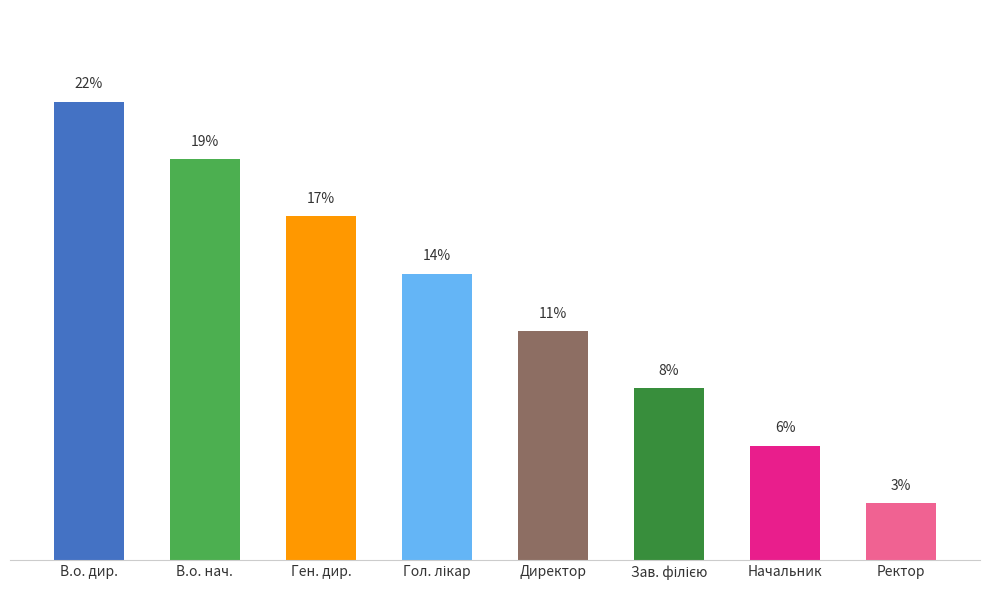

Reading right to left, list all the values displayed in this chart.

2.8	5.6	8.3	11.1	13.9	16.7	19.4	22.2